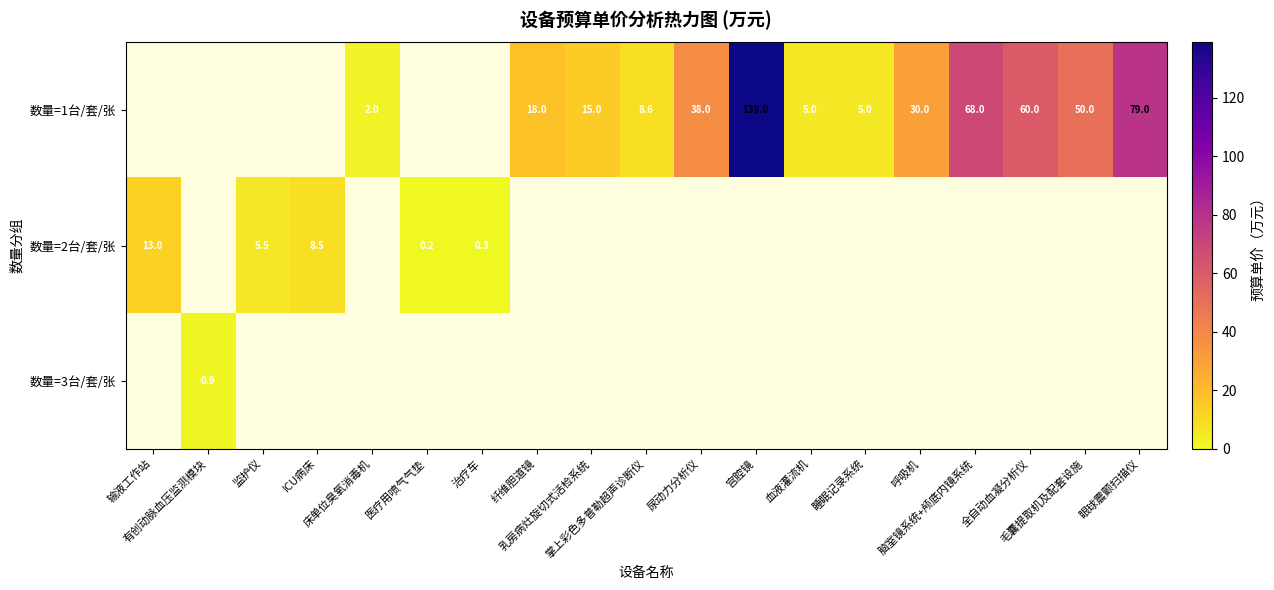

What is the maximum value shown in the chart?

139.0